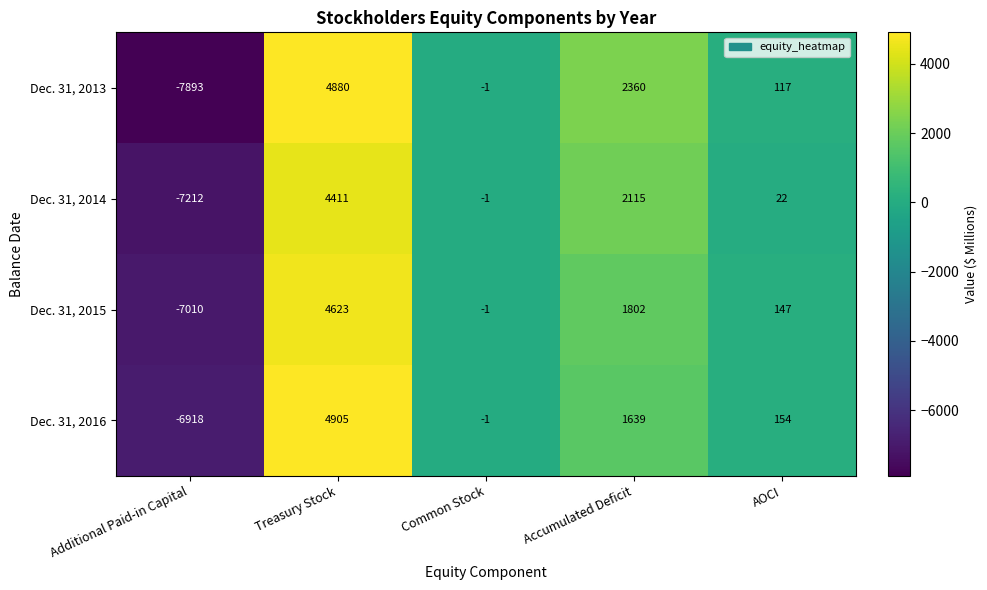

Is it true that Dec. 31, 2013 equals 166 at AOCI?

False